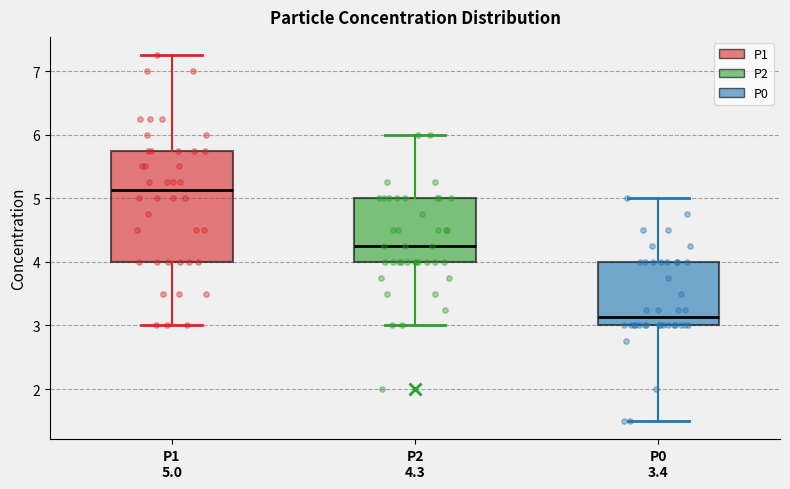

Which box's median line is the lowest?

P0 3.4